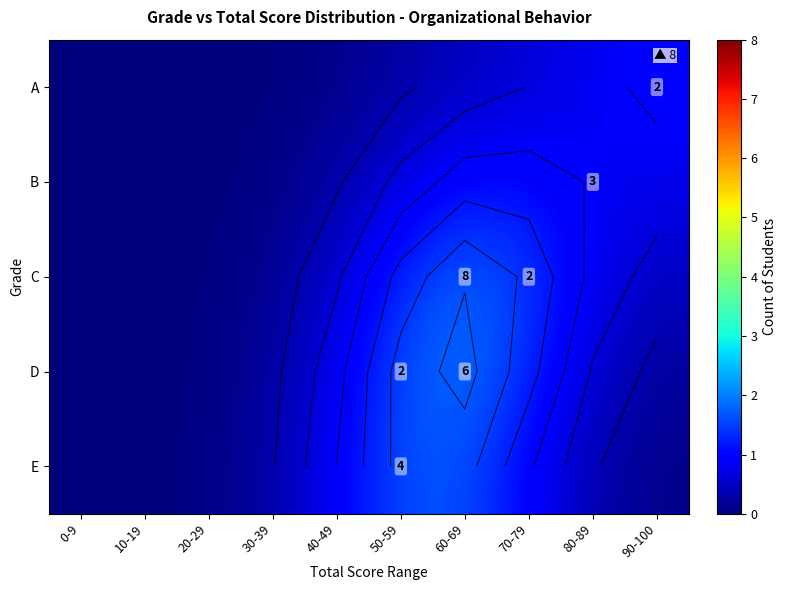

The value of D at 90-100 is 0.1. True or false?

False